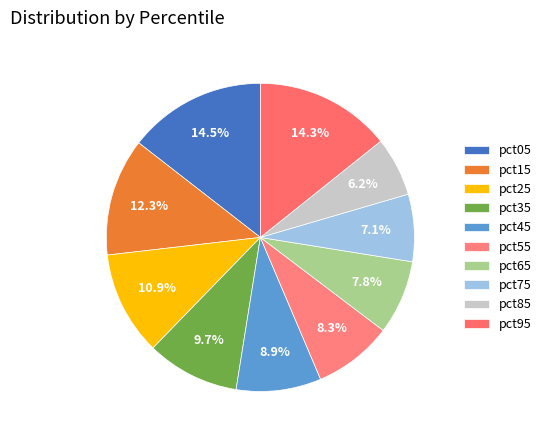

Count the number of slices in the pie.

10